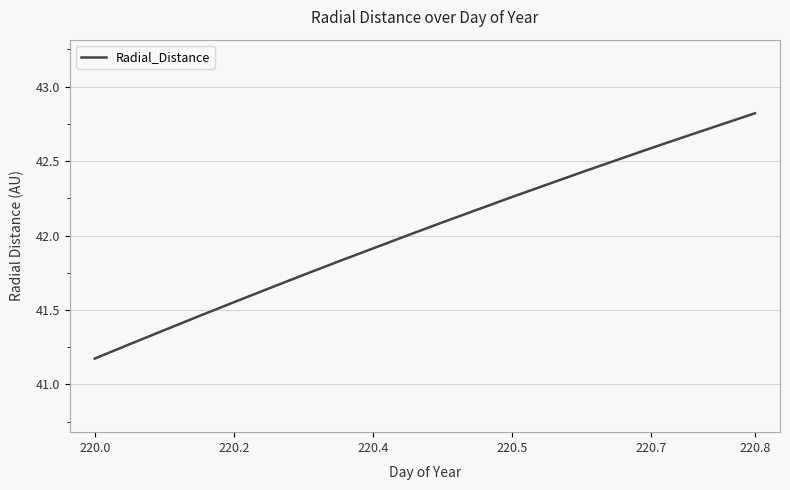

What is the minimum value shown in the chart?

41.2